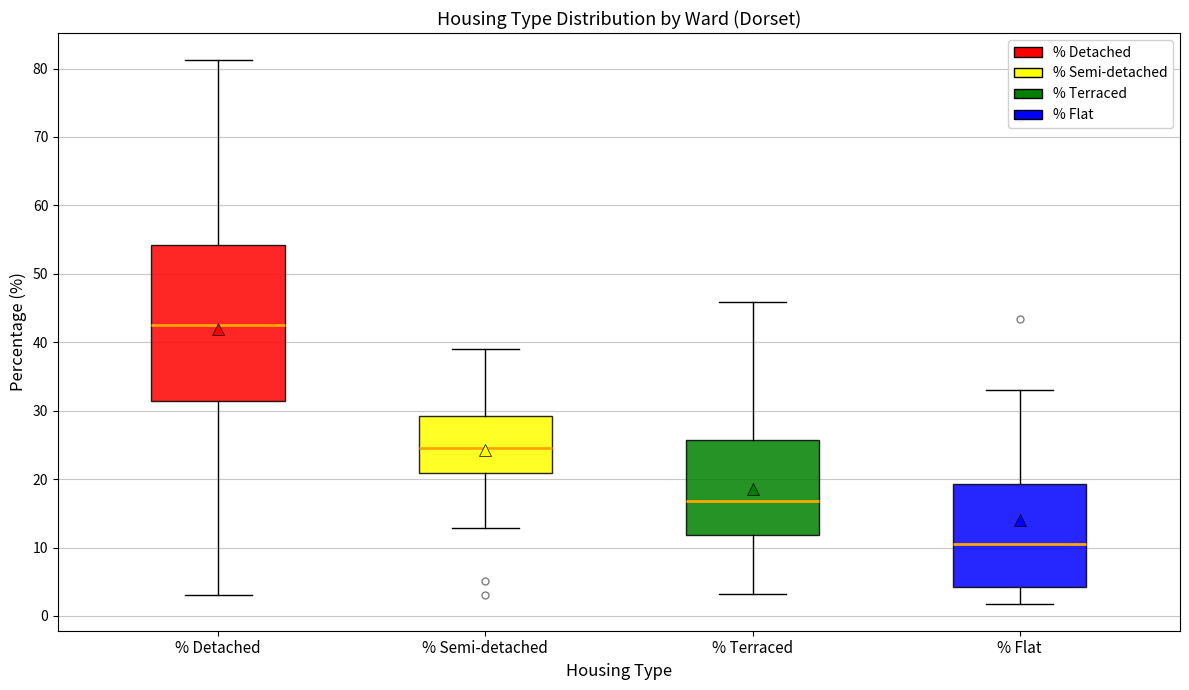

Reading left to right, transcribe this box plot: for each box, give where its median line is, the range the box spans, and where its two whiskers end, as read against the y-axis. The values are not printed on the chart, so give them approximately, as read against the axis.

% Detached: median 43, box 31 to 54, whiskers 3 to 81
% Semi-detached: median 24, box 21 to 29, whiskers 13 to 39
% Terraced: median 17, box 12 to 26, whiskers 3 to 46
% Flat: median 10, box 4 to 19, whiskers 2 to 33